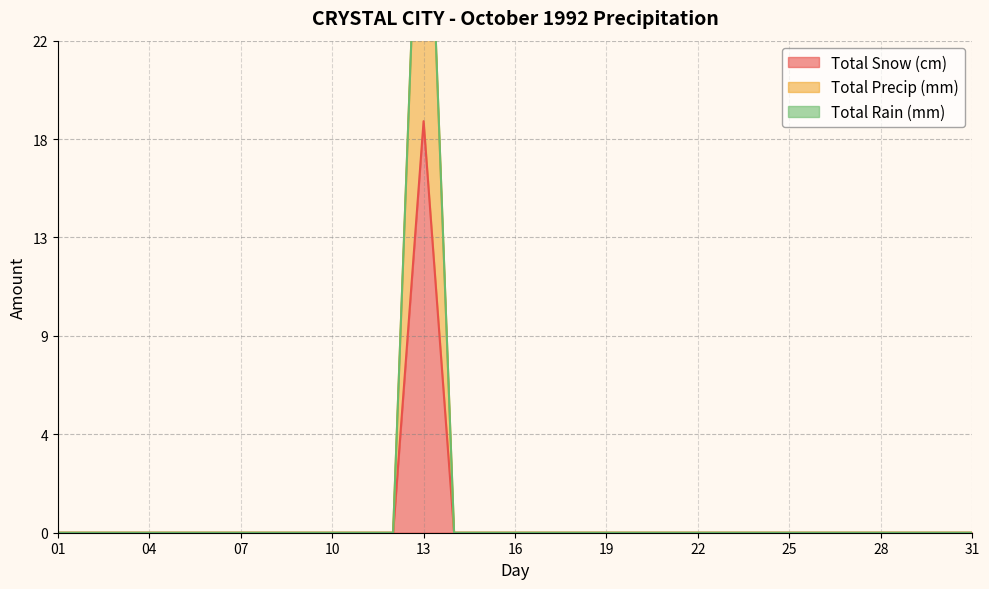

The value of Total Snow (cm) at 05 is -6.6. True or false?

False